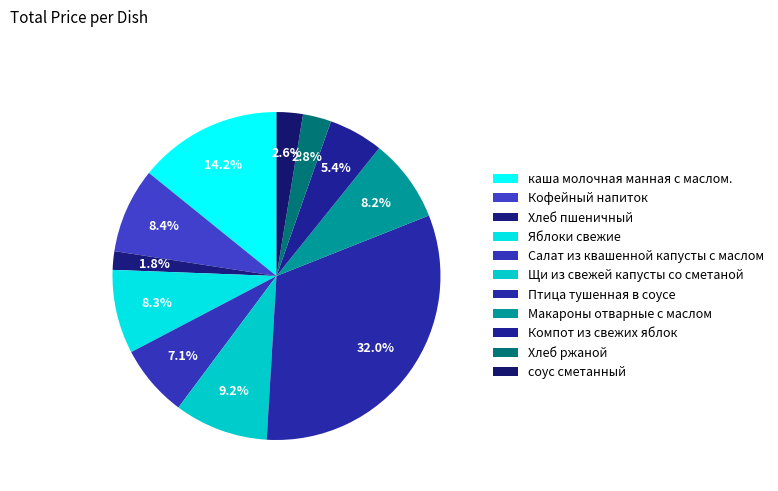

Is there a majority slice in this chart?

No